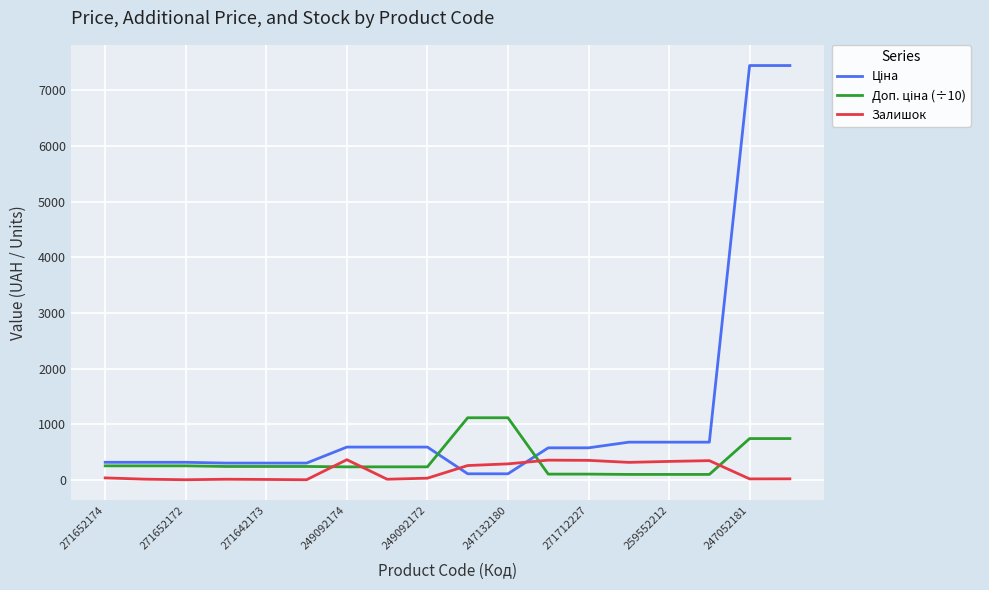

At how many categories does at least one series exceed 6576?

2